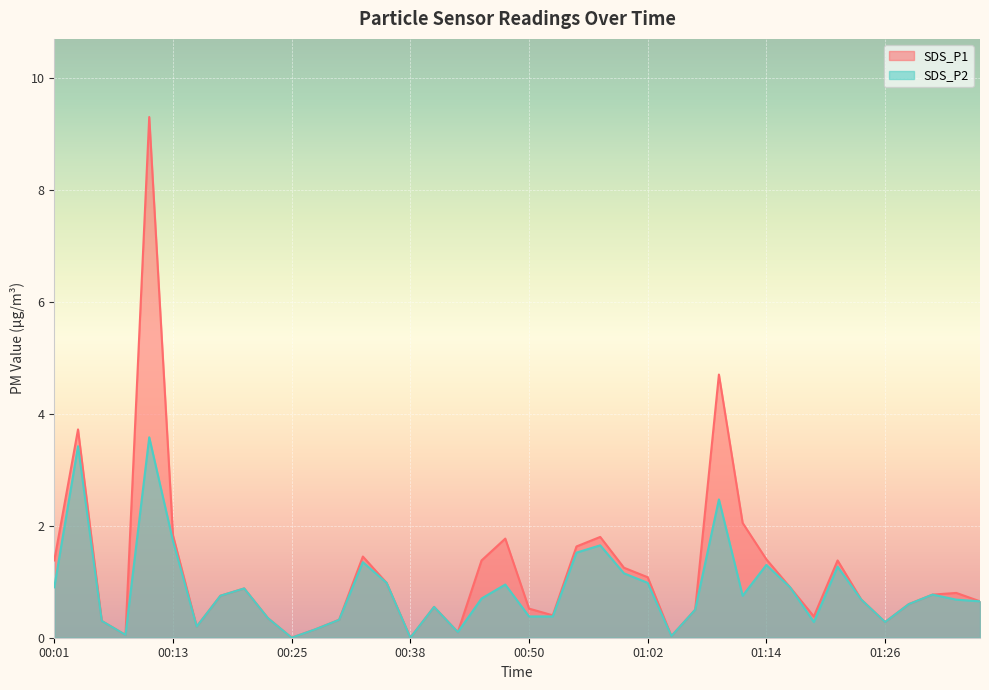

What is the label of the 38th point from the right?

00:06